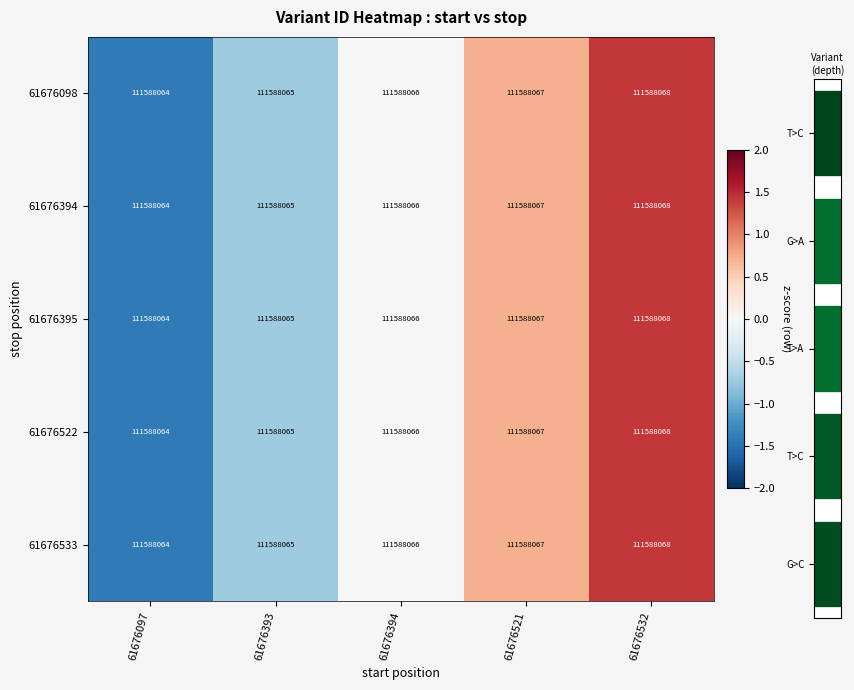

Reading left to right, extract all data points from this chart.

61676098: 61676097=111588064.0	61676393=111588065.0	61676394=111588066.0	61676521=111588067.0	61676532=111588068.0
61676394: 61676097=111588064.0	61676393=111588065.0	61676394=111588066.0	61676521=111588067.0	61676532=111588068.0
61676395: 61676097=111588064.0	61676393=111588065.0	61676394=111588066.0	61676521=111588067.0	61676532=111588068.0
61676522: 61676097=111588064.0	61676393=111588065.0	61676394=111588066.0	61676521=111588067.0	61676532=111588068.0
61676533: 61676097=111588064.0	61676393=111588065.0	61676394=111588066.0	61676521=111588067.0	61676532=111588068.0